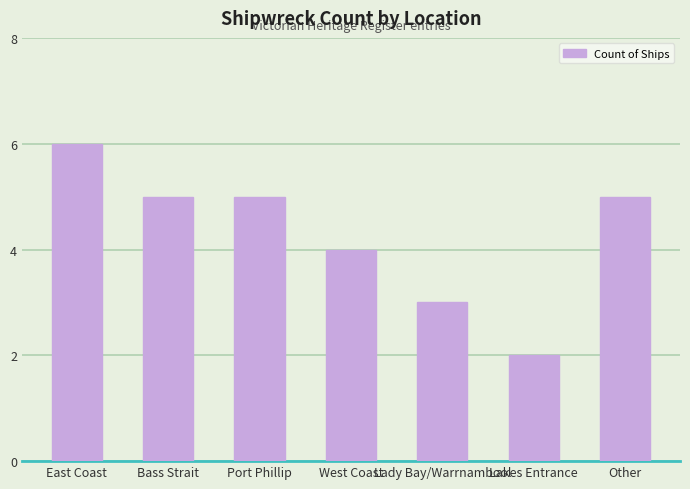

What is the sum of the values at Port Phillip and Bass Strait?

10